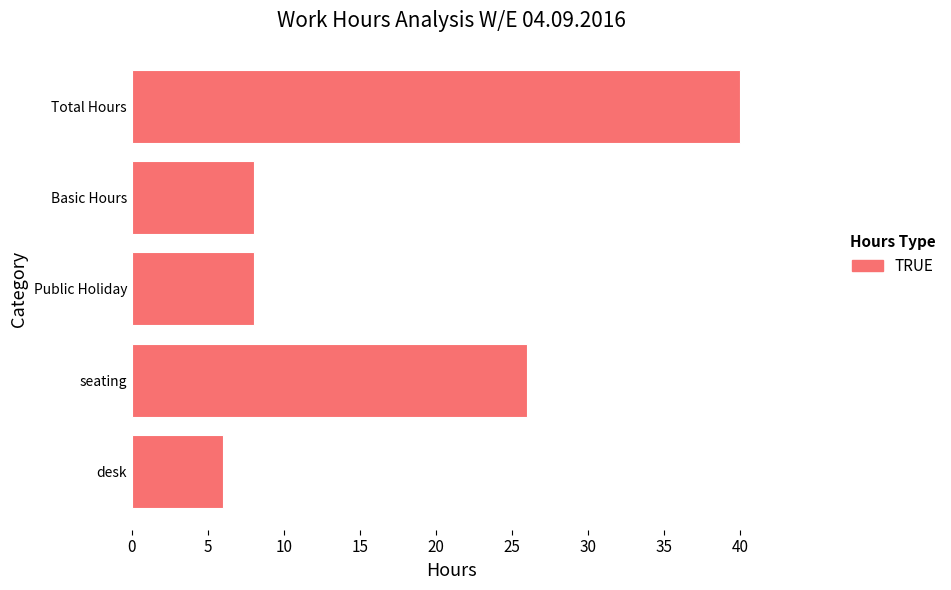

At which category does the chart reach its peak across all series?

Total Hours